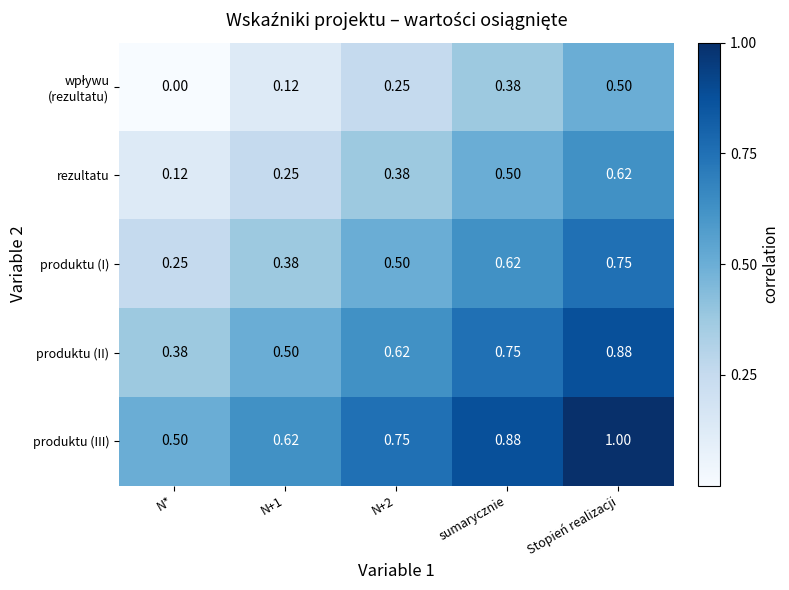

Which label corresponds to the largest value in the chart?

Stopień realizacji